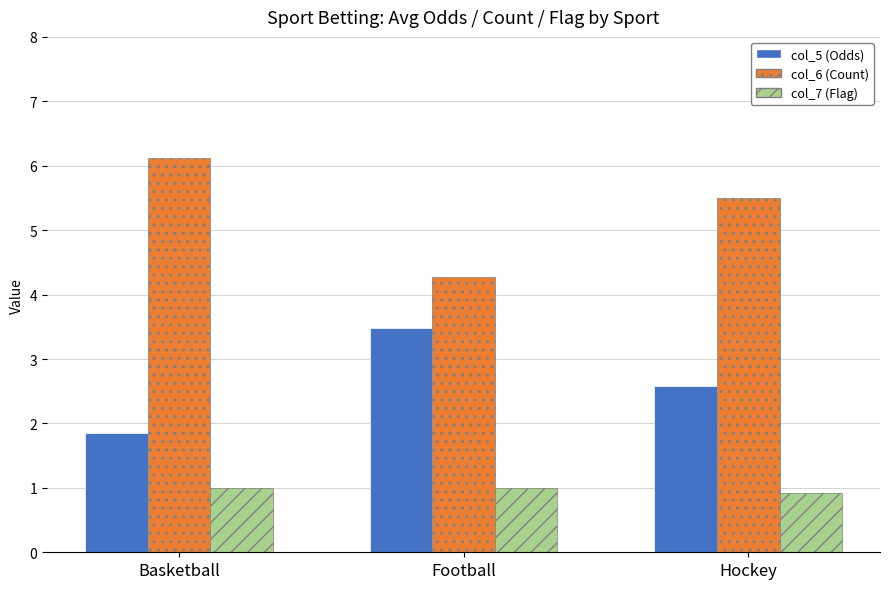

Rank the series by their maximum value, from highest to lowest.

col_6 (Count), col_5 (Odds), col_7 (Flag)